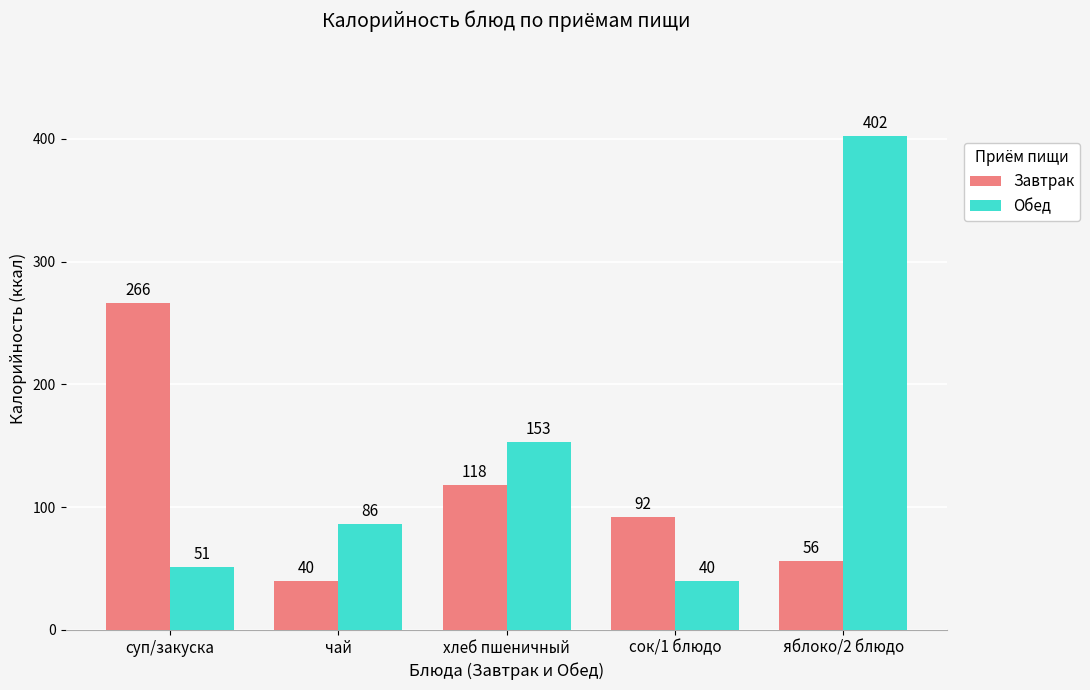

The value of Обед at яблоко/2 блюдо is 402. True or false?

True